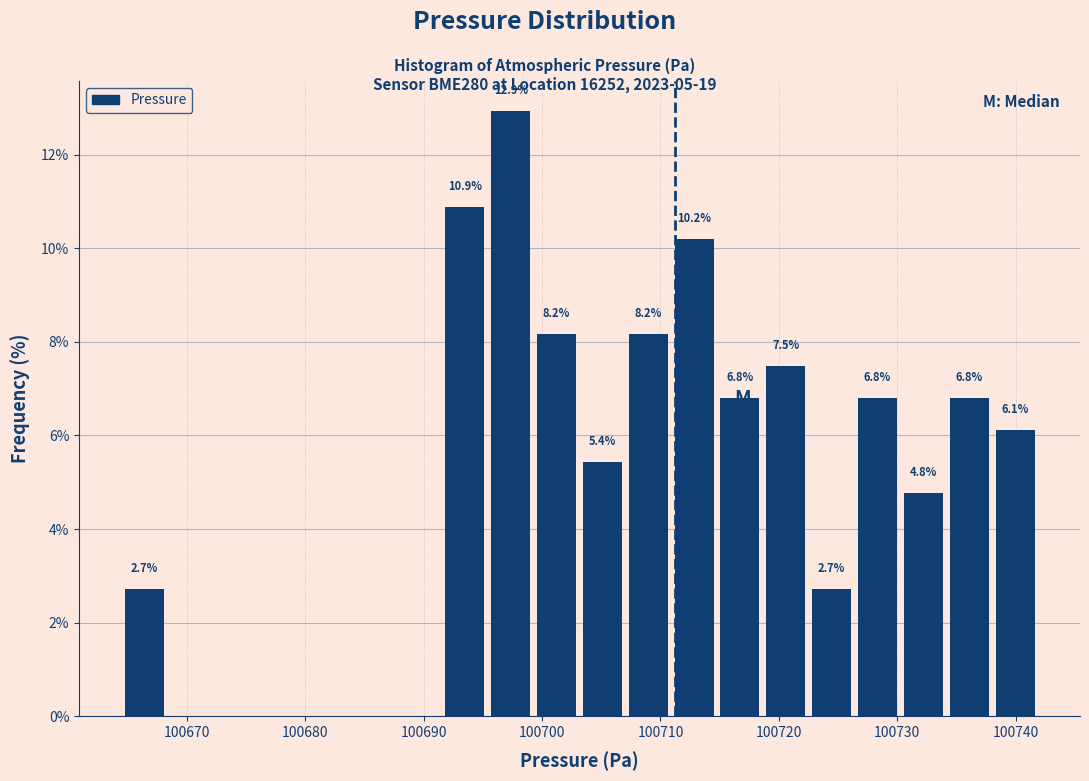

Read against the x-axis, roughly where is the centre of the tallest bar?

100697